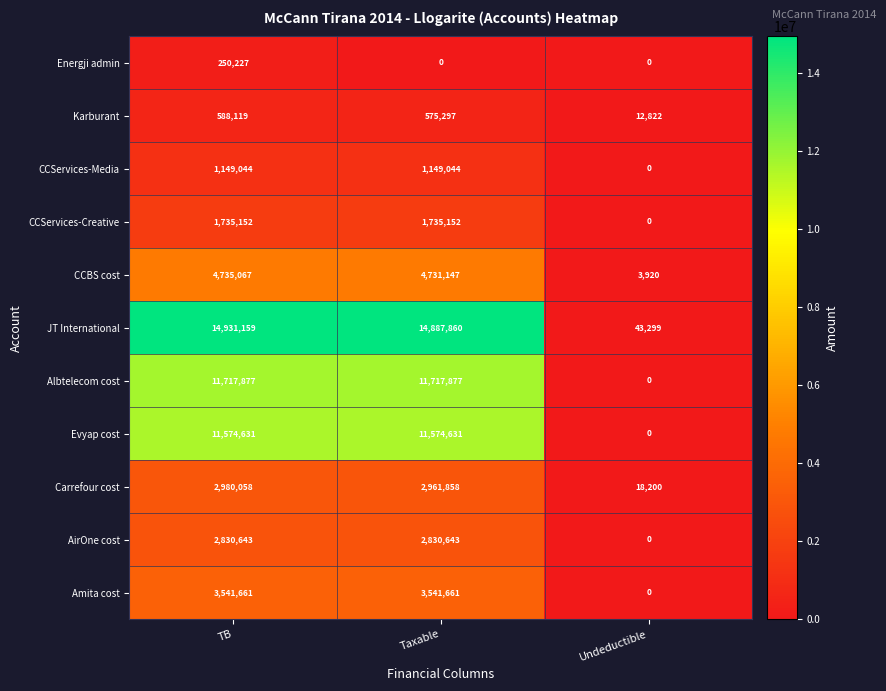

How many positive values does the Evyap cost series have?

2